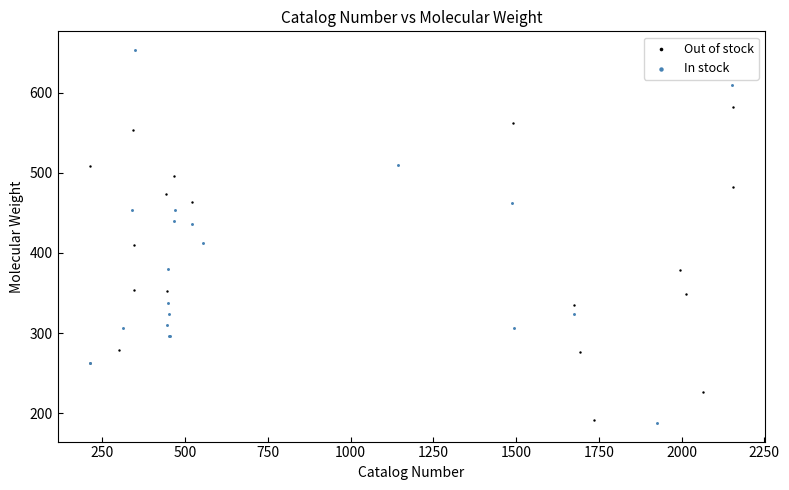

Which series contains the highest Y value?

In stock